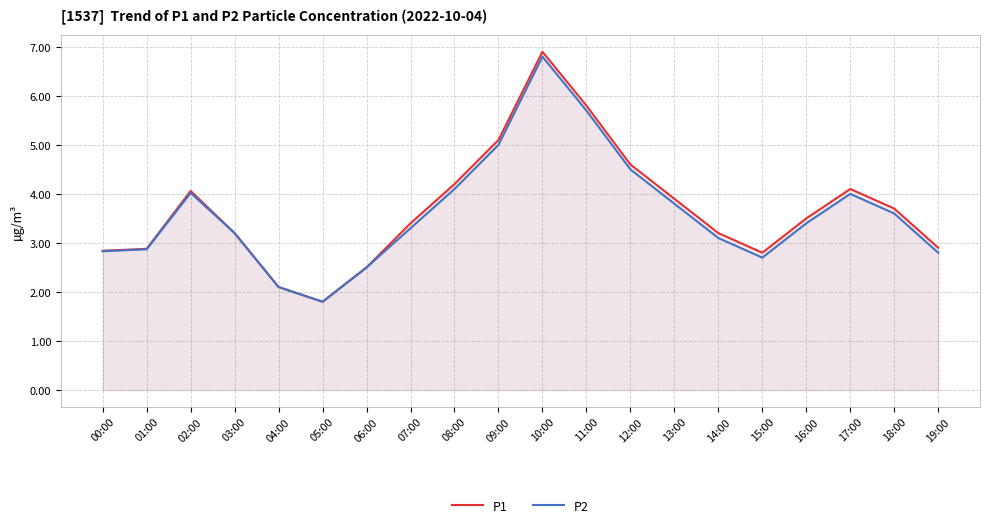

What position from the right is 11:00?

9